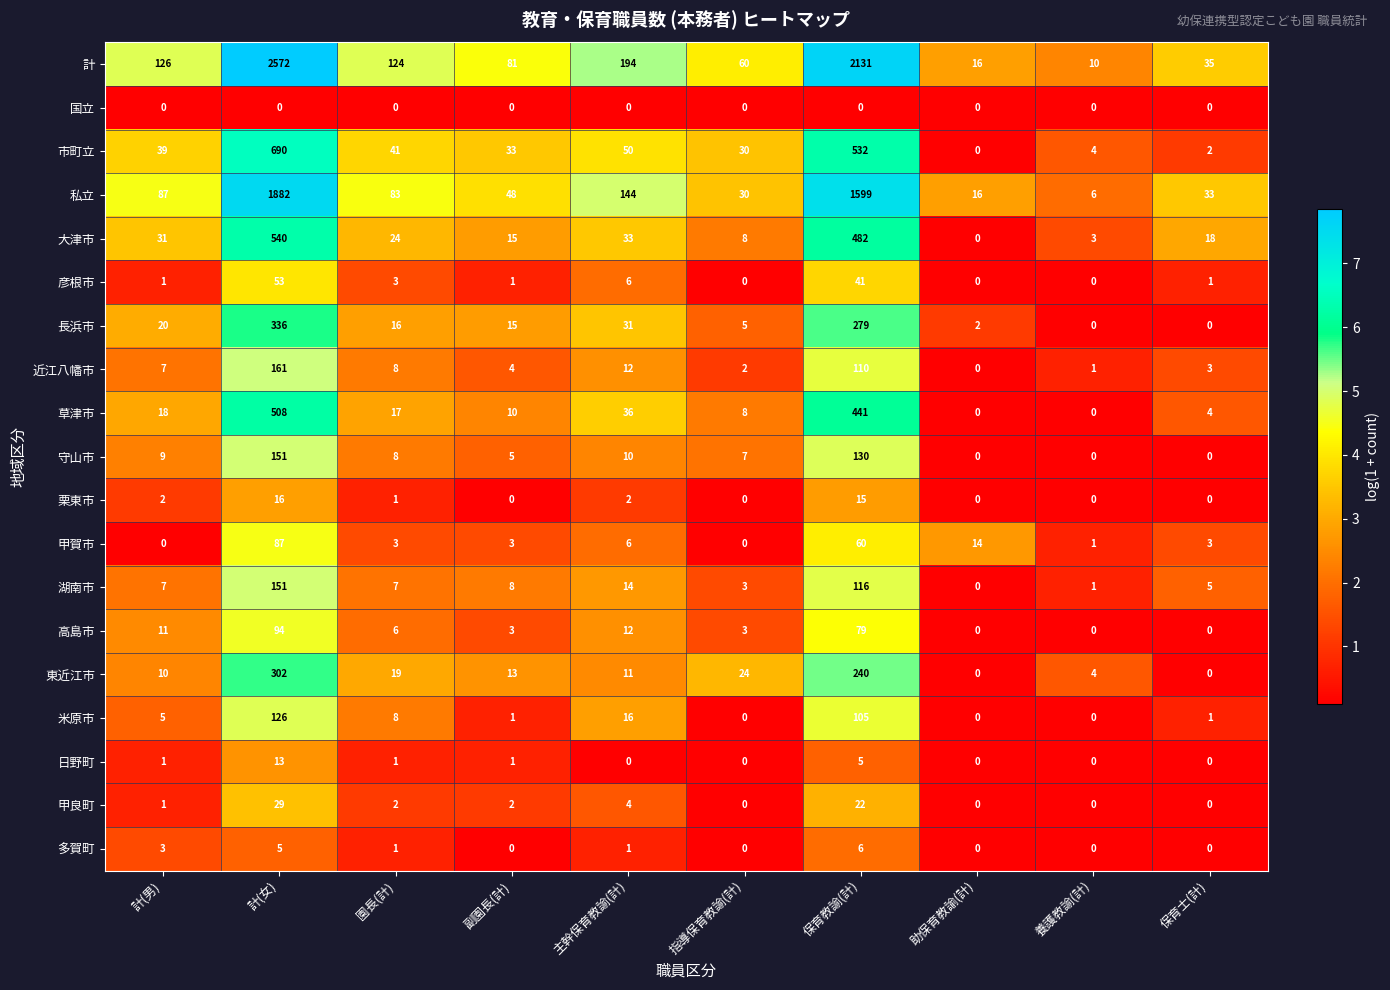

Which series has the widest spread of values?

計